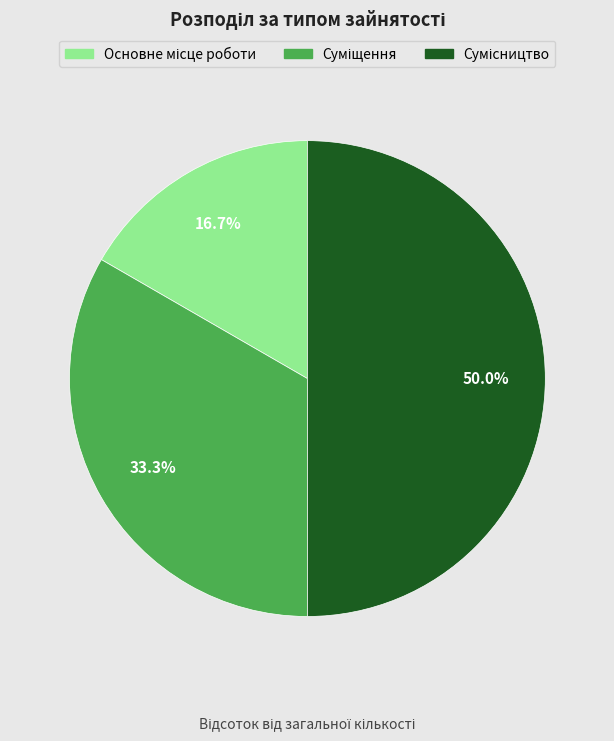

Which slice is the smallest?

Основне місце роботи